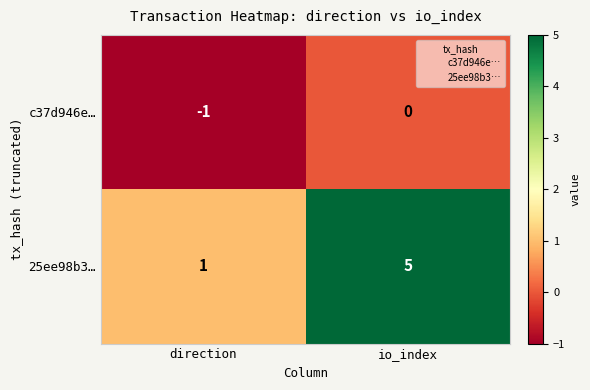

How many series are shown in this chart?

2